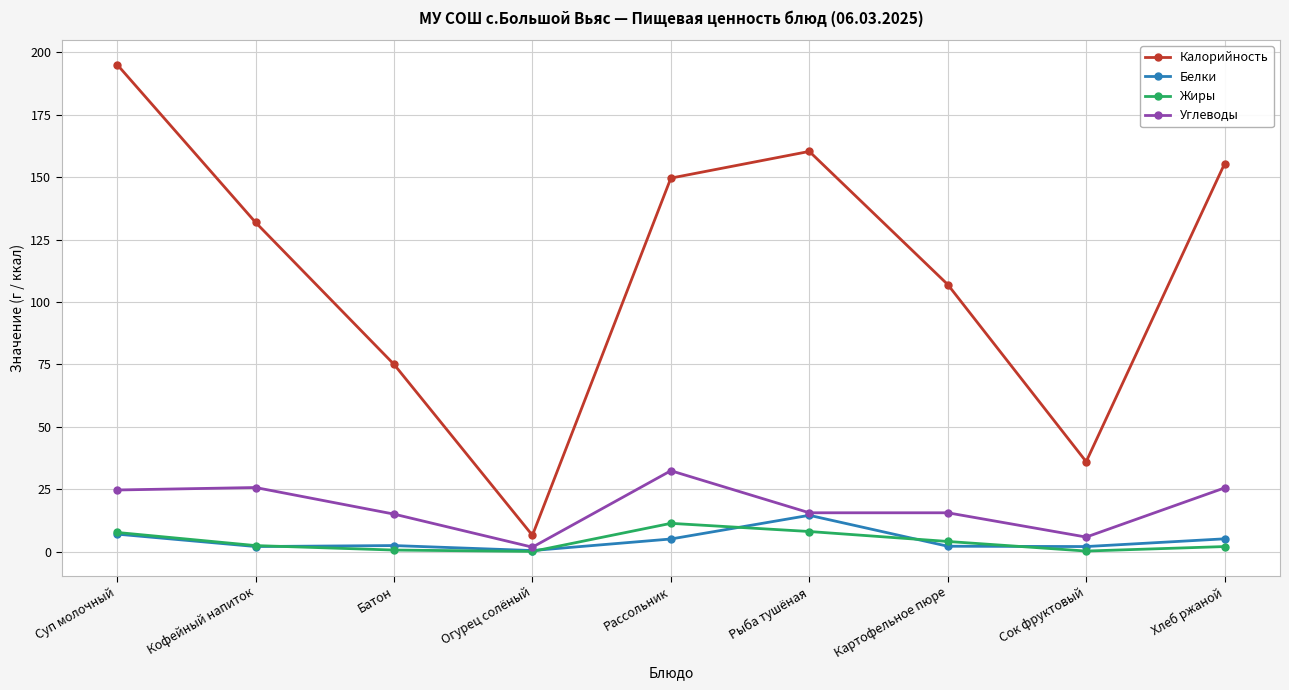

Which series has the largest total across all categories?

Калорийность